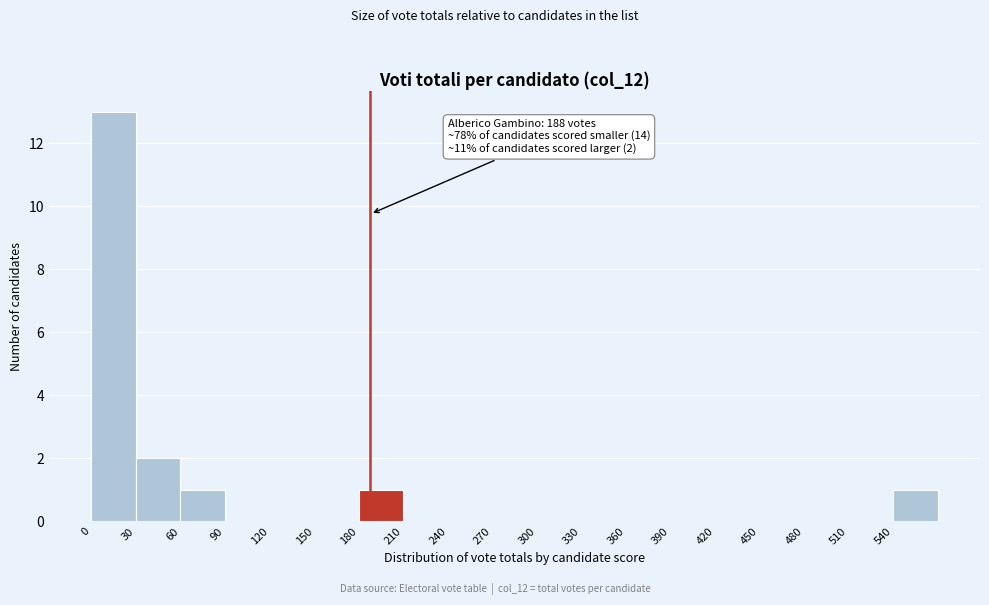

Over which range of the x-axis is the bar tallest?

0 to 30